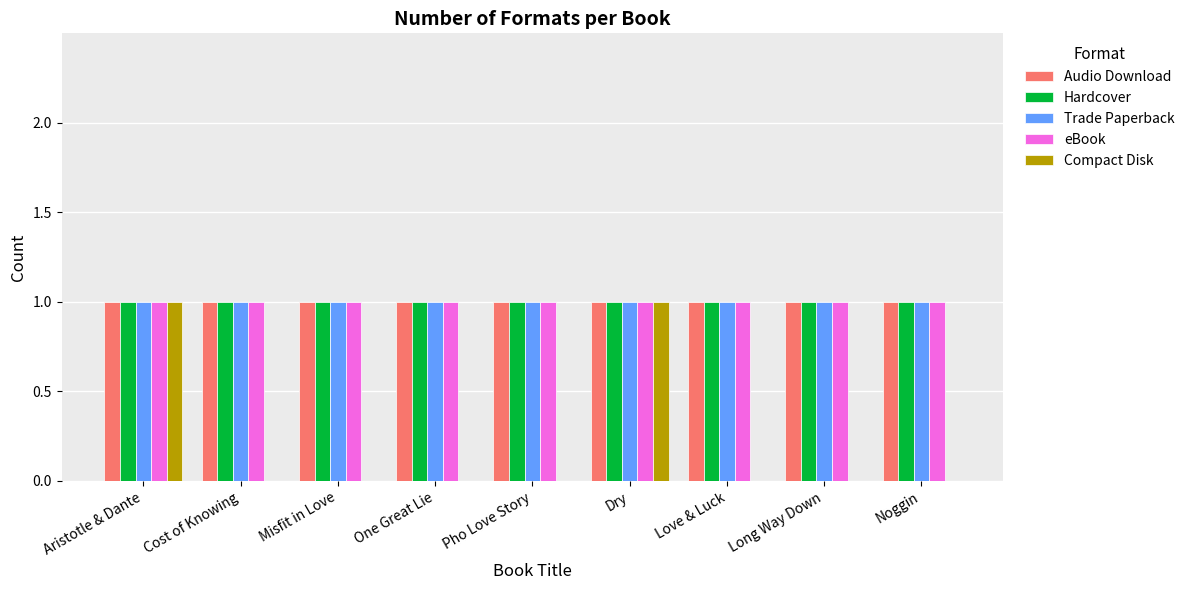

What is the sum of the Trade Paperback values at Aristotle & Dante and Noggin?

2